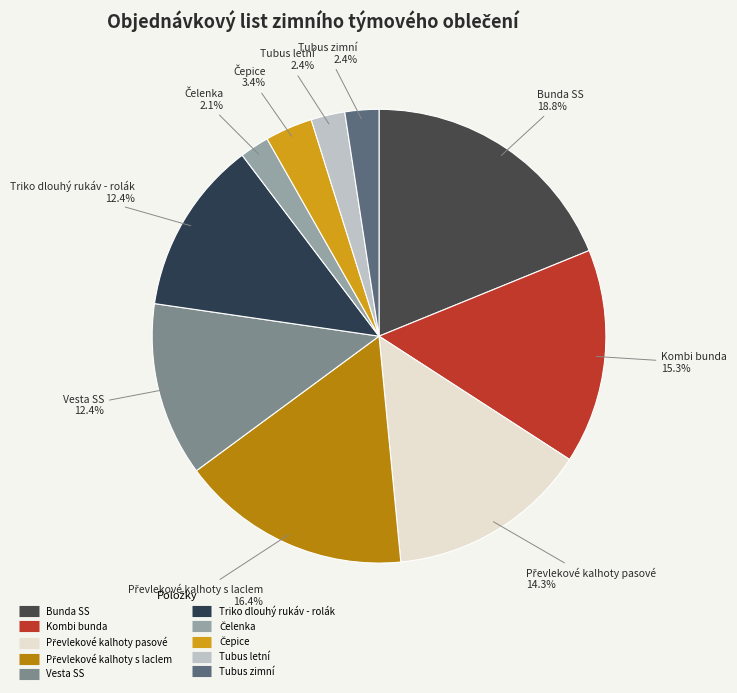

To the nearest percent, what percentage of the pie is Tubus zimní?

2%